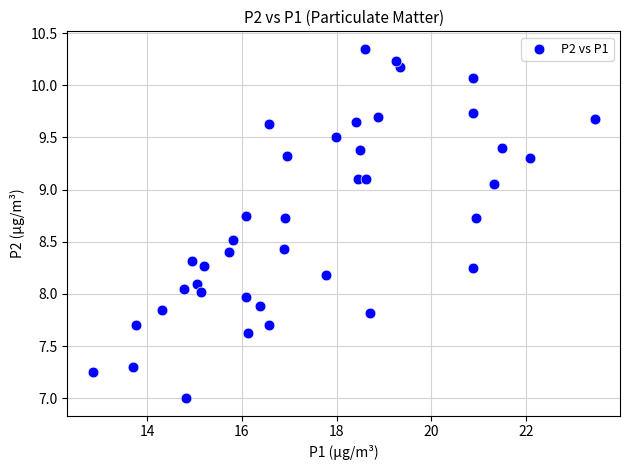

What is the range of X values (max minus min)?

10.6